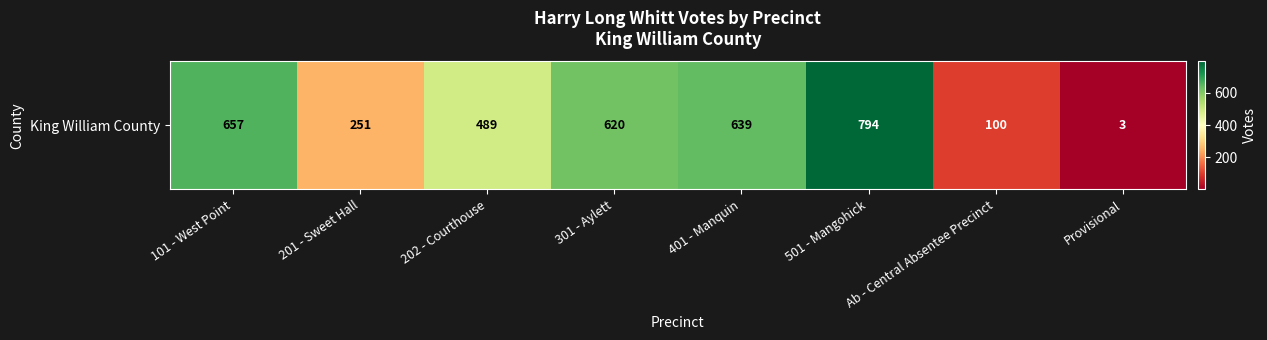

The value at 101 - West Point is 895. True or false?

False